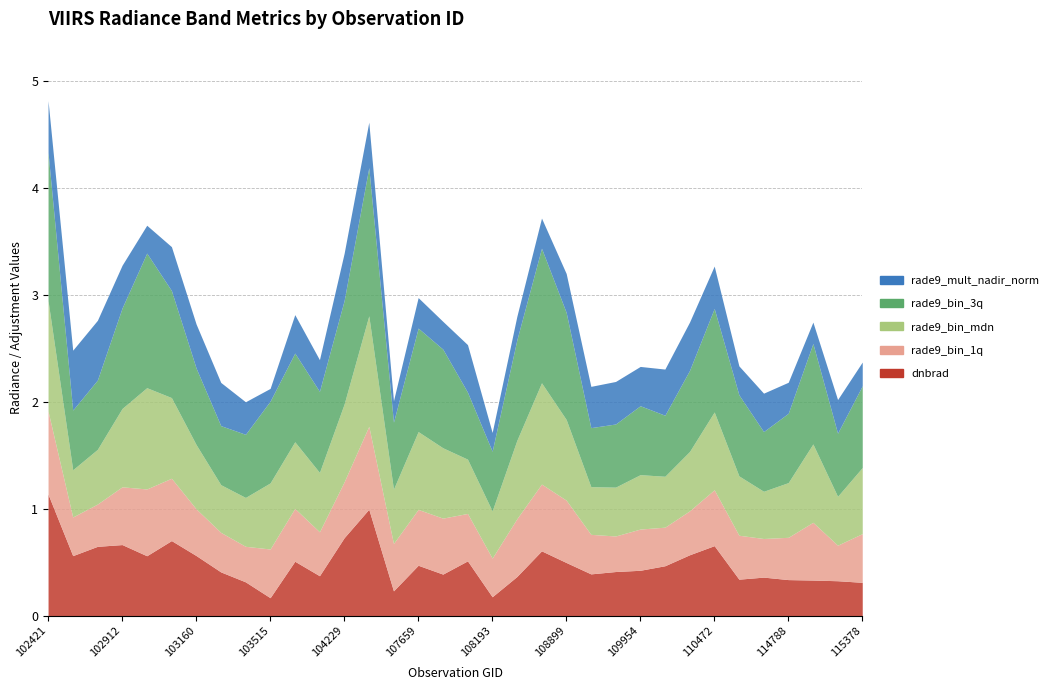

Which has a higher value, 104229 or 102792?

104229